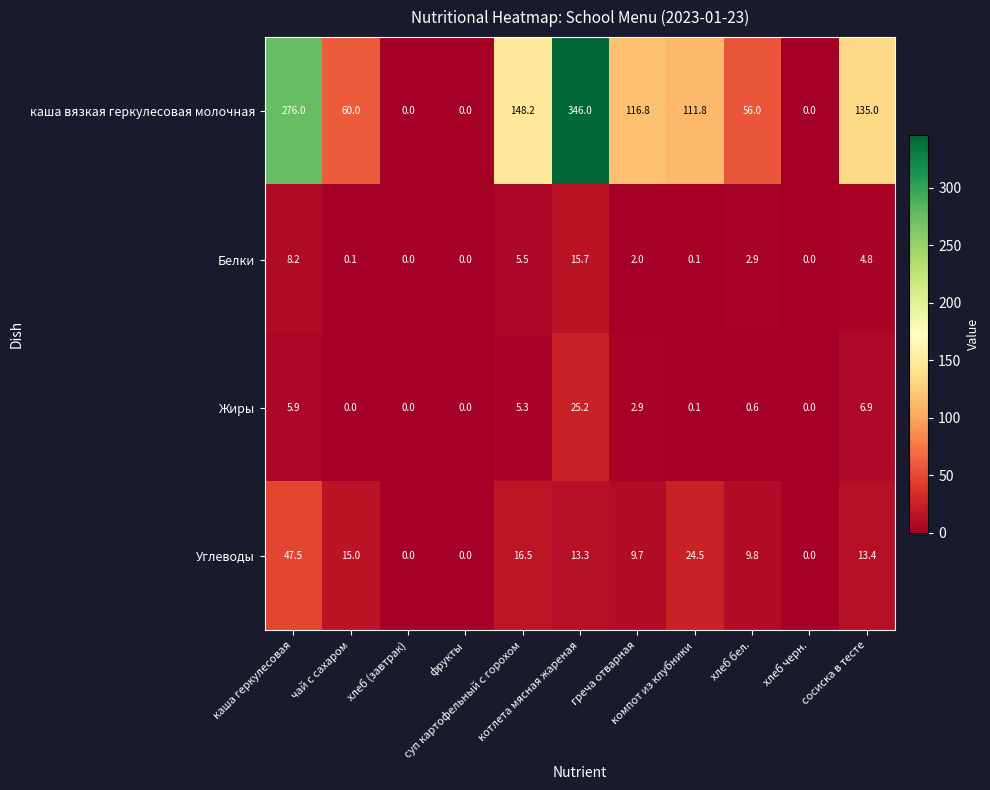

At how many categories does at least one series exceed 87?

6